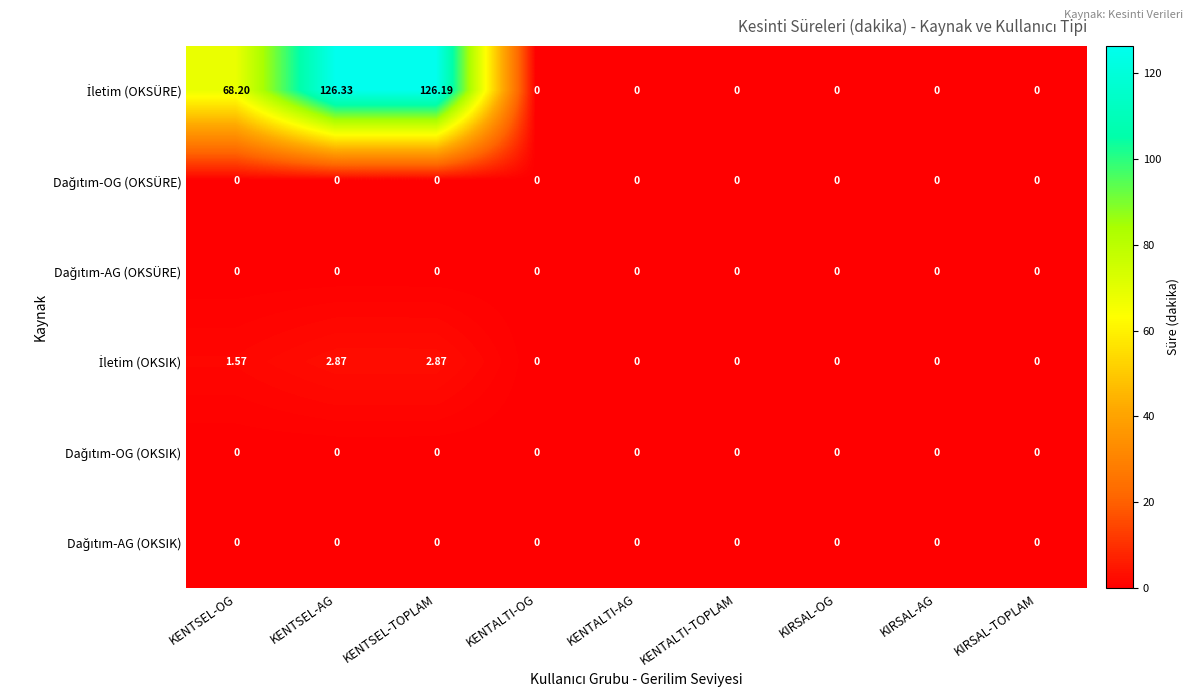

At which category is the sum across all series the highest?

KENTSEL-AG